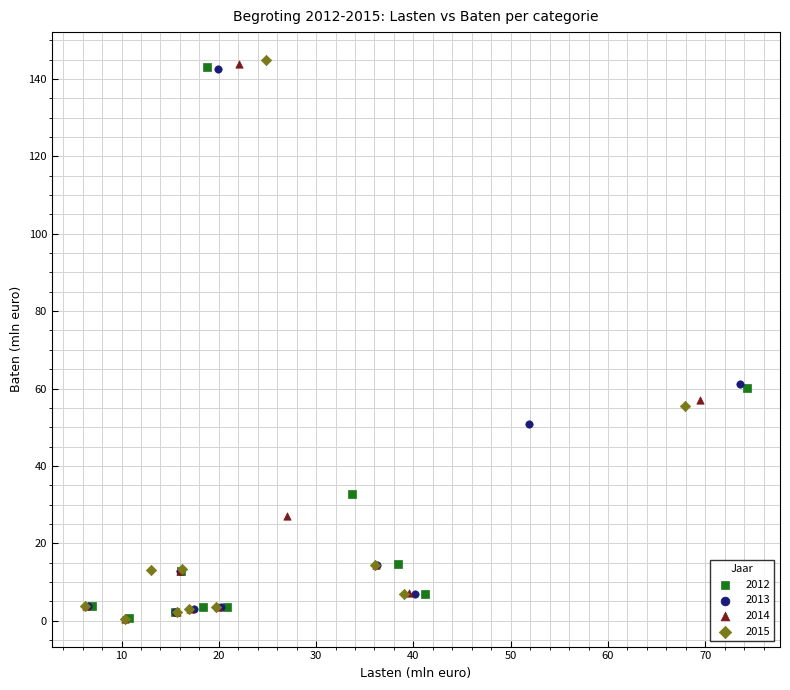

Which series has the largest Y range (max minus min)?

2015